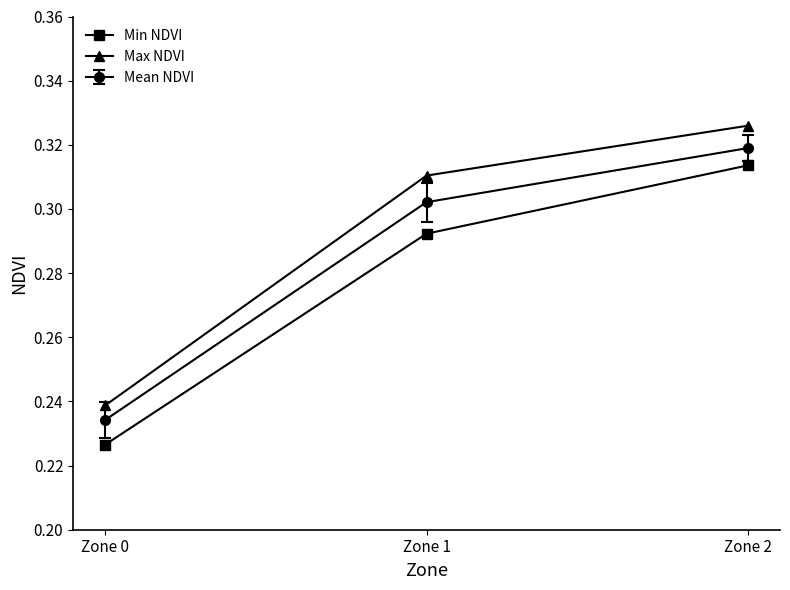

Count the Max NDVI values in the range 0 to 1.

3